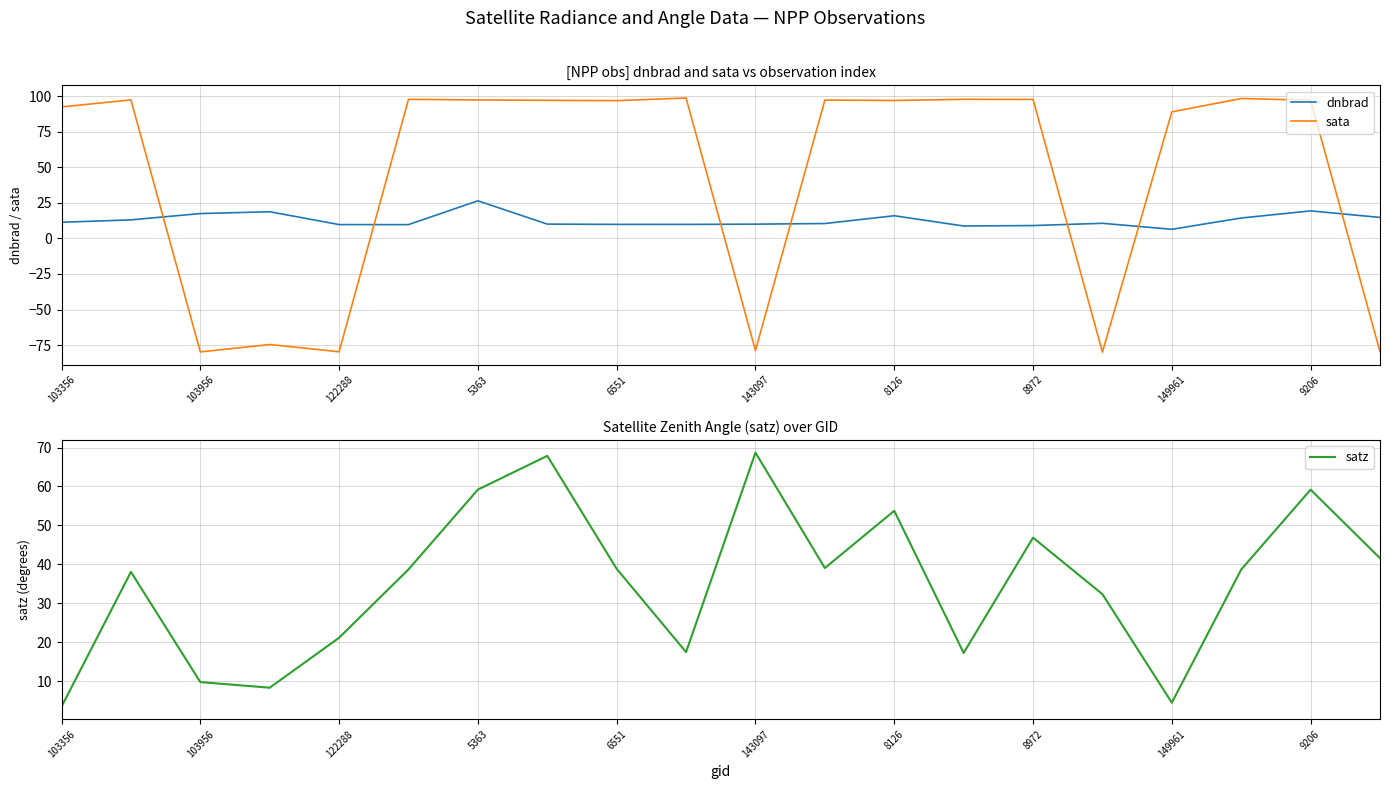

What is the spread (max minus min) of values at 13?

89.1